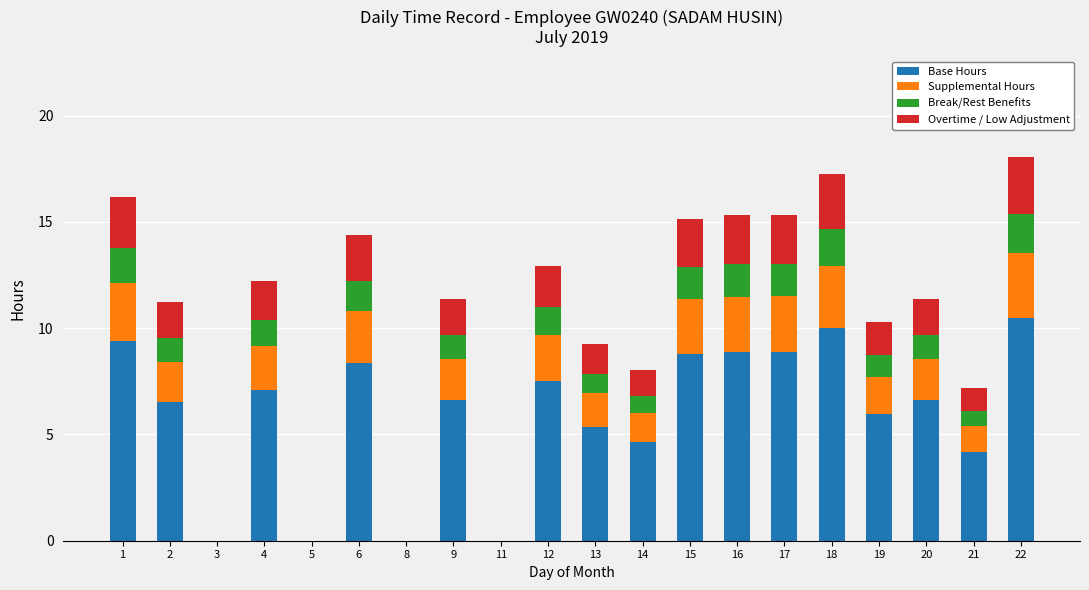

True or false: Base Hours has a value of 14.6 at 1.

False